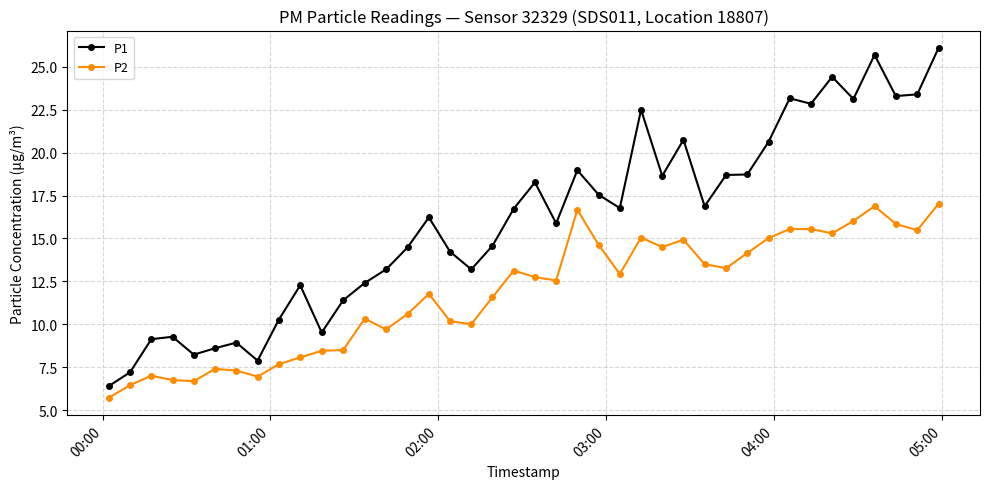

True or false: P1 has more than 0 points higher than both neighbors.

True